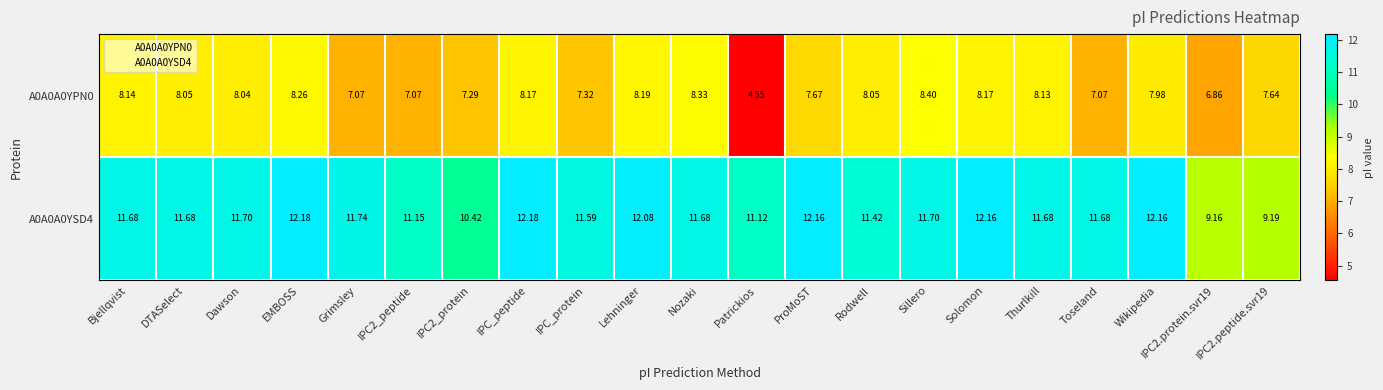

Where does the A0A0A0YSD4 series first go above 11?

Bjellqvist